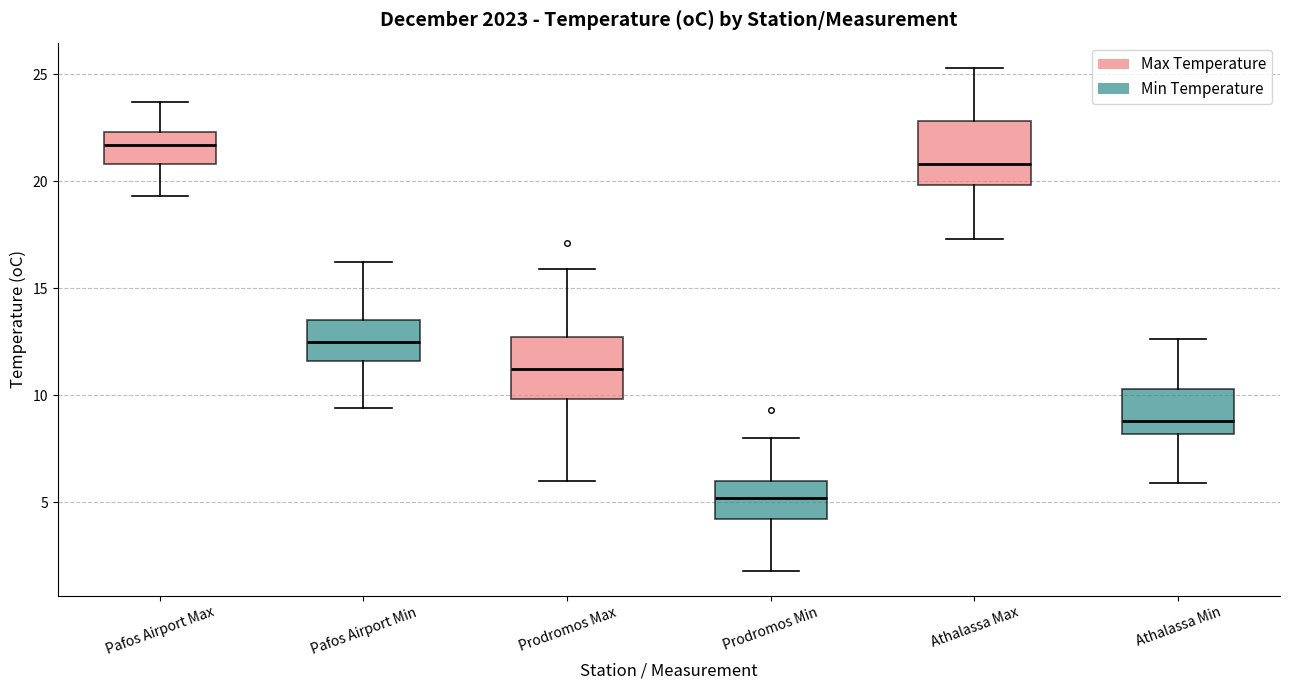

Reading left to right, read every box against the y-axis: the position of its median line, the range the box covers, and the ends of its whiskers. The values are not printed on the chart, so give them approximately, as read against the axis.

Pafos Airport Max: median 21.5, box 21.0 to 22.5, whiskers 19.5 to 23.5
Pafos Airport Min: median 12.5, box 11.5 to 13.5, whiskers 9.5 to 16.0
Prodromos Max: median 11.0, box 10.0 to 12.5, whiskers 6.0 to 16.0
Prodromos Min: median 5.0, box 4.0 to 6.0, whiskers 2.0 to 8.0
Athalassa Max: median 21.0, box 20.0 to 23.0, whiskers 17.5 to 25.5
Athalassa Min: median 9.0, box 8.0 to 10.5, whiskers 6.0 to 12.5